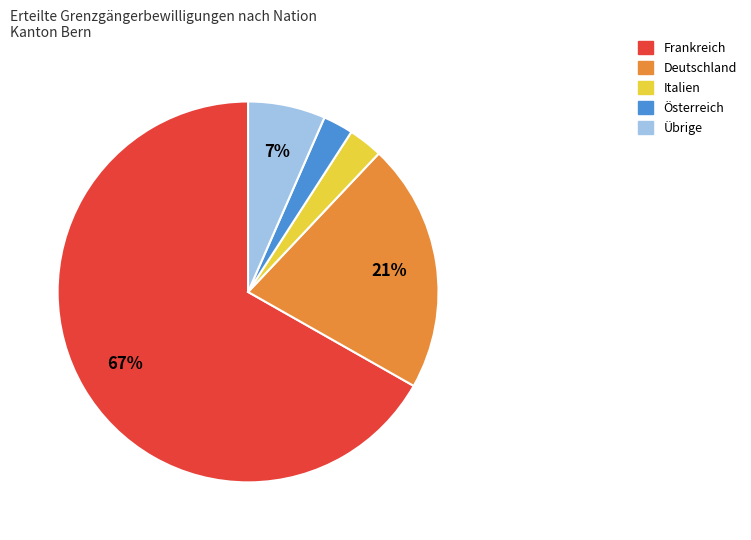

To the nearest percent, what is the average slice percentage?

20%